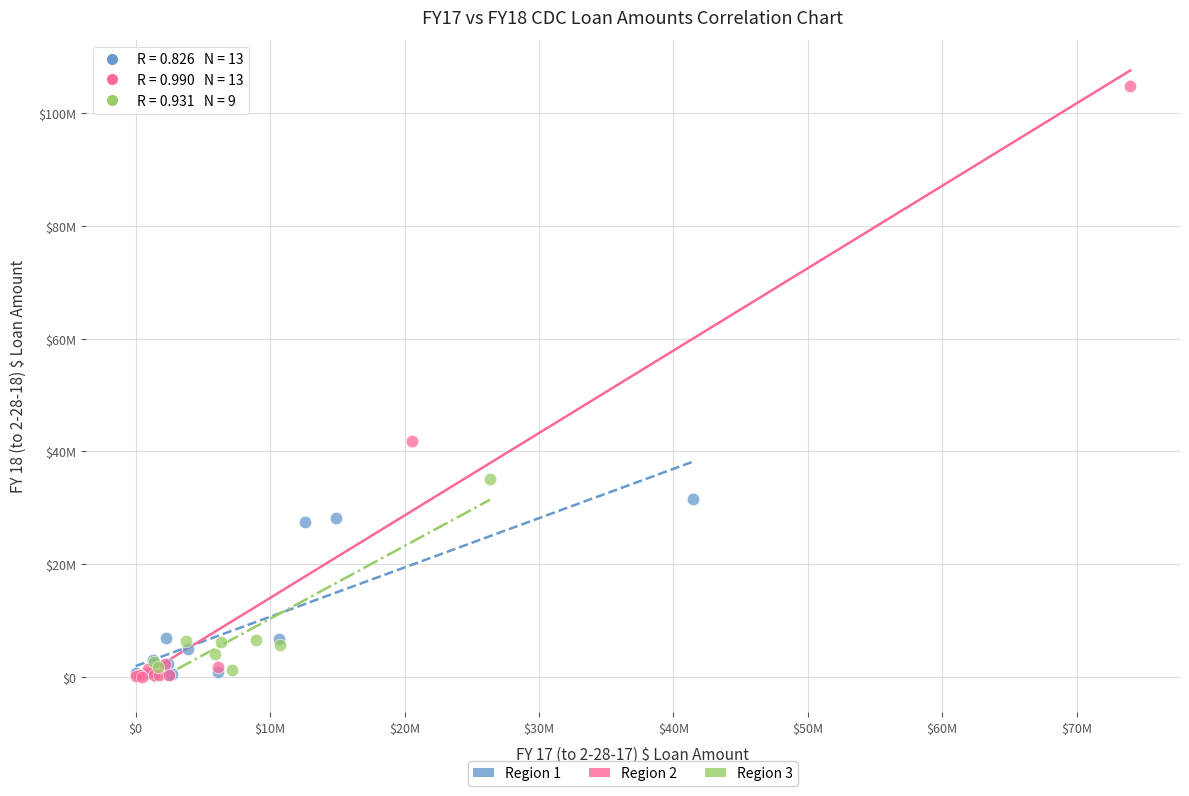

What are all the series names shown in the legend?

Region 1, Region 2, Region 3